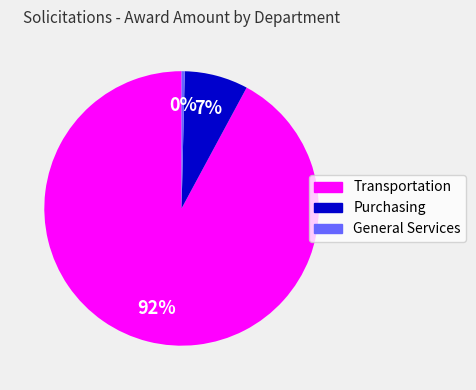

Is there a majority slice in this chart?

Yes